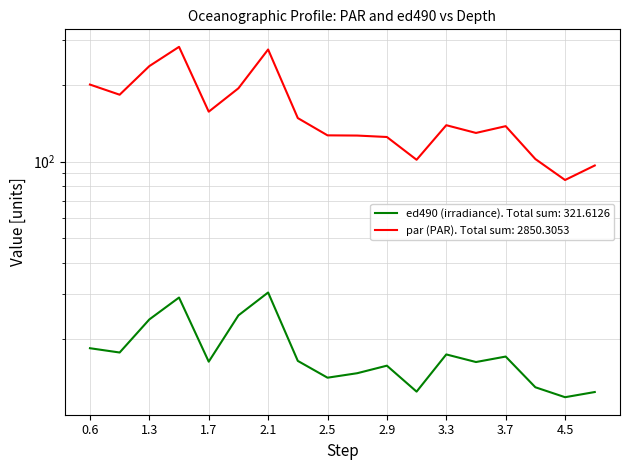

Is the value of par (PAR) at 2.9 greater than the value of ed490 (irradiance) at 0.6?

Yes